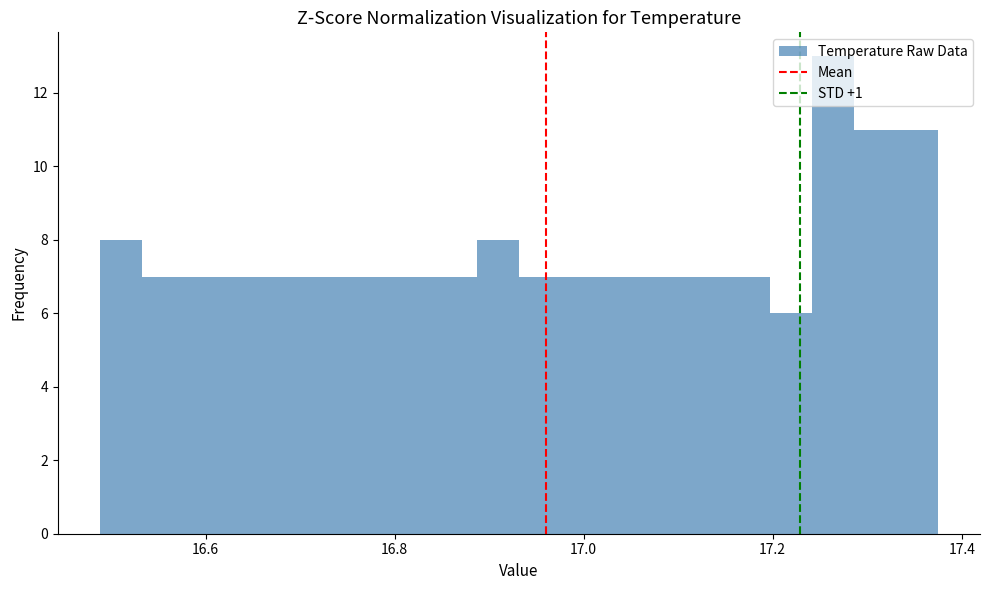

Read against the x-axis, roughly where is the centre of the tallest bar?

17.26